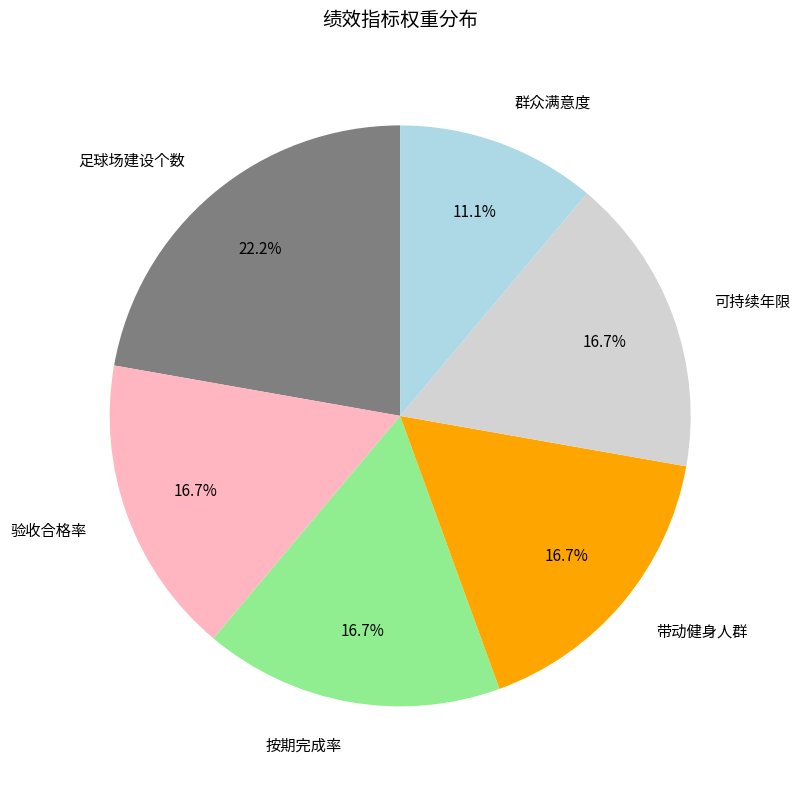

Which category has the biggest portion of the pie?

足球场建设个数